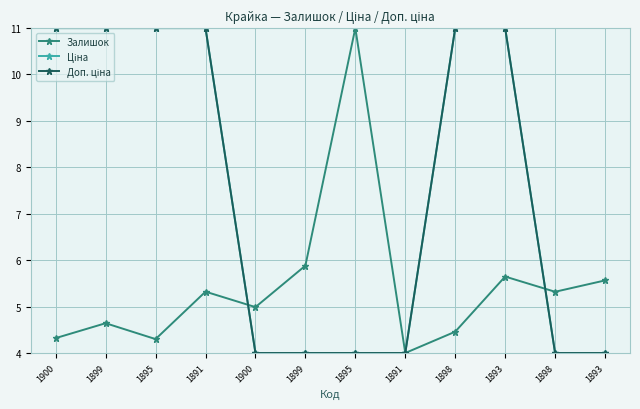

What is the spread (max minus min) of values at 1891?

5.7